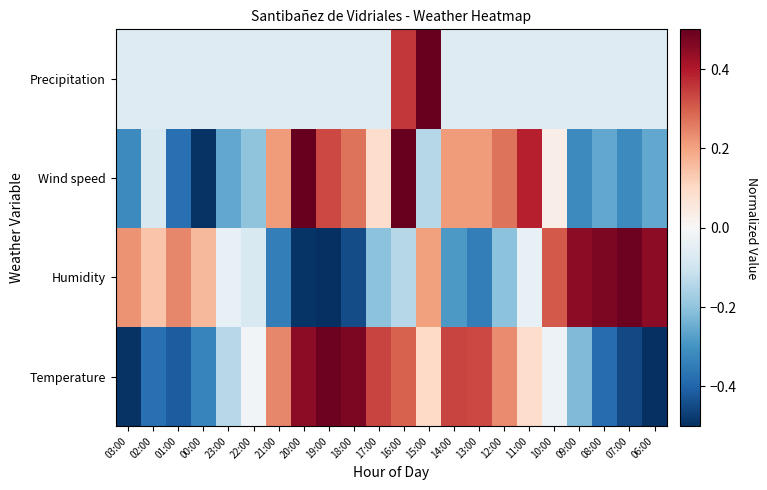

Reading left to right, list all the values displayed in this chart.

Temperature: 03:00=-0.5	02:00=-0.4	01:00=-0.4	00:00=-0.3	23:00=-0.1	22:00=-0.0	21:00=0.2	20:00=0.4	19:00=0.5	18:00=0.5	17:00=0.3	16:00=0.3	15:00=0.1	14:00=0.3	13:00=0.3	12:00=0.2	11:00=0.1	10:00=-0.0	09:00=-0.2	08:00=-0.4	07:00=-0.5	06:00=-0.5
Humidity: 03:00=0.2	02:00=0.1	01:00=0.2	00:00=0.2	23:00=-0.0	22:00=-0.1	21:00=-0.3	20:00=-0.5	19:00=-0.5	18:00=-0.4	17:00=-0.2	16:00=-0.1	15:00=0.2	14:00=-0.3	13:00=-0.3	12:00=-0.2	11:00=-0.0	10:00=0.3	09:00=0.4	08:00=0.5	07:00=0.5	06:00=0.4
Wind speed: 03:00=-0.3	02:00=-0.1	01:00=-0.4	00:00=-0.5	23:00=-0.3	22:00=-0.2	21:00=0.2	20:00=0.5	19:00=0.3	18:00=0.3	17:00=0.1	16:00=0.5	15:00=-0.1	14:00=0.2	13:00=0.2	12:00=0.3	11:00=0.4	10:00=0.0	09:00=-0.3	08:00=-0.3	07:00=-0.3	06:00=-0.3
Precipitation: 03:00=-0.1	02:00=-0.1	01:00=-0.1	00:00=-0.1	23:00=-0.1	22:00=-0.1	21:00=-0.1	20:00=-0.1	19:00=-0.1	18:00=-0.1	17:00=-0.1	16:00=0.4	15:00=0.9	14:00=-0.1	13:00=-0.1	12:00=-0.1	11:00=-0.1	10:00=-0.1	09:00=-0.1	08:00=-0.1	07:00=-0.1	06:00=-0.1